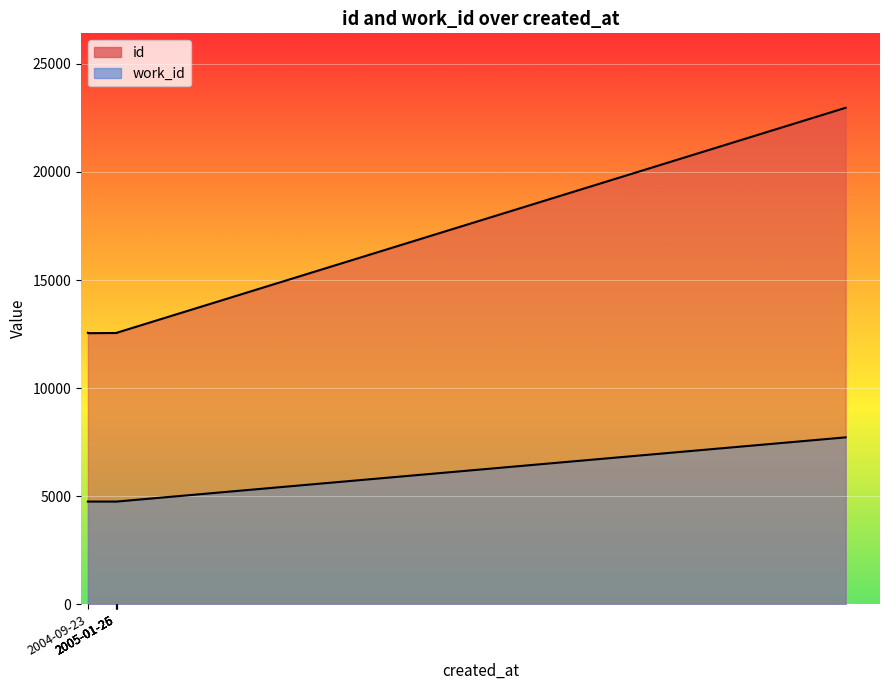

What is the maximum value shown in the chart?

22972